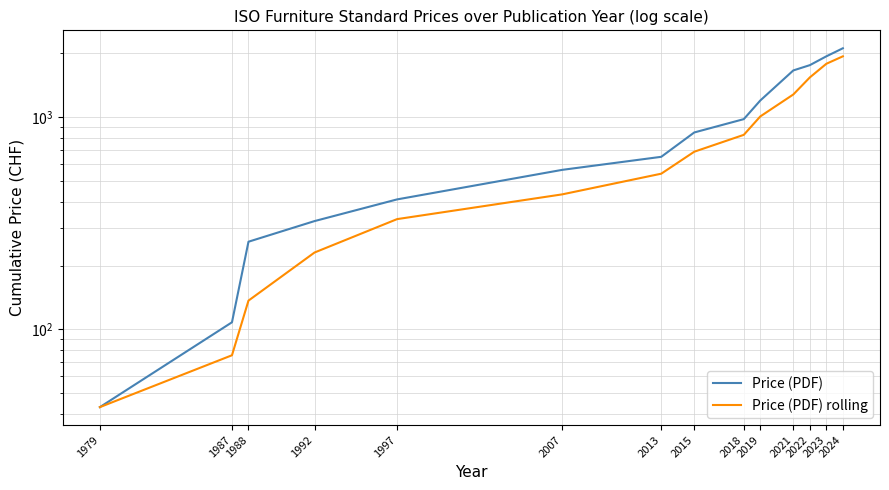

What is the approximate value of Price (PDF) rolling at 1988?

136.7